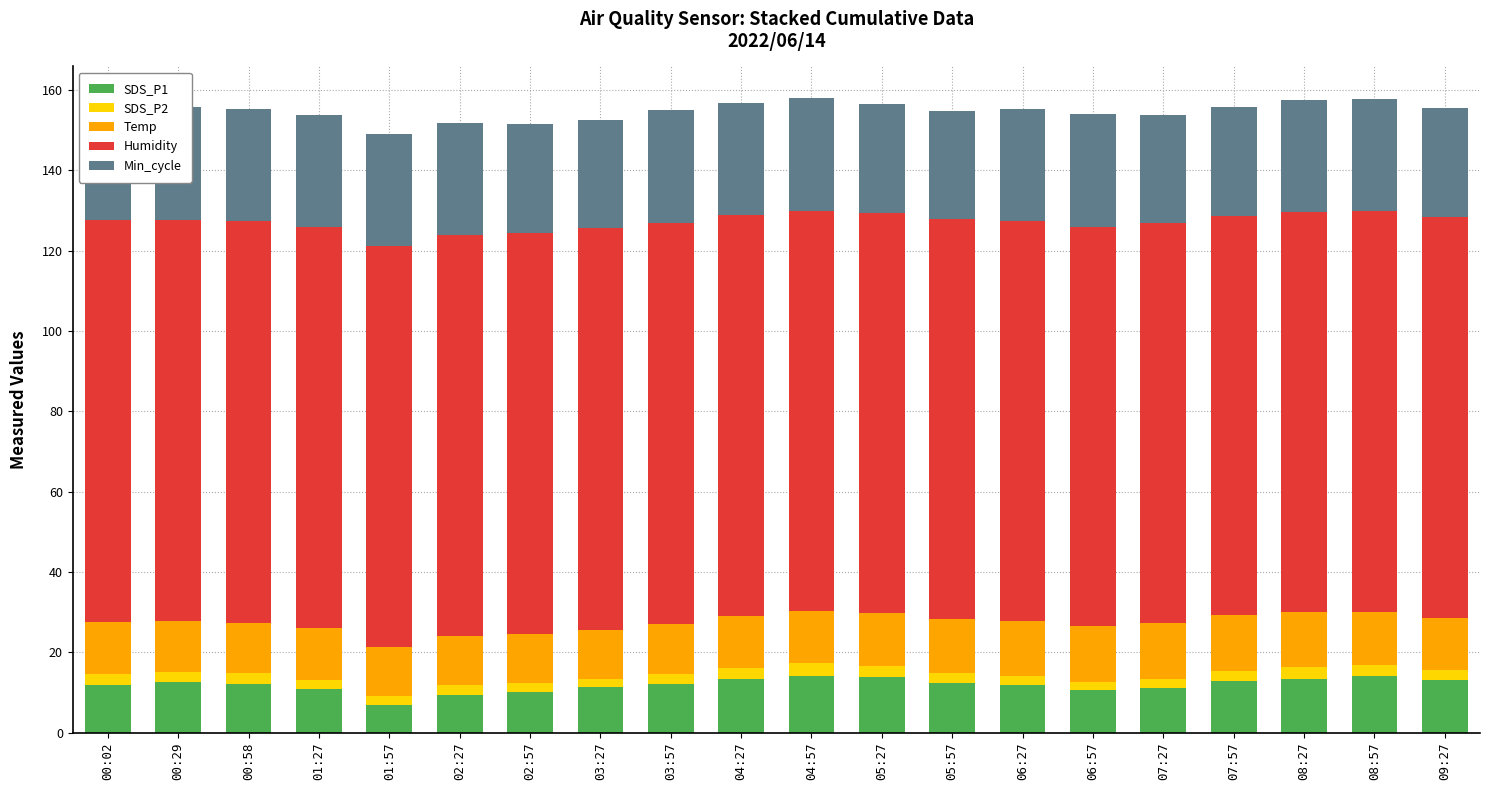

Which series changed the most between 02:27 and 02:57?

Min_cycle